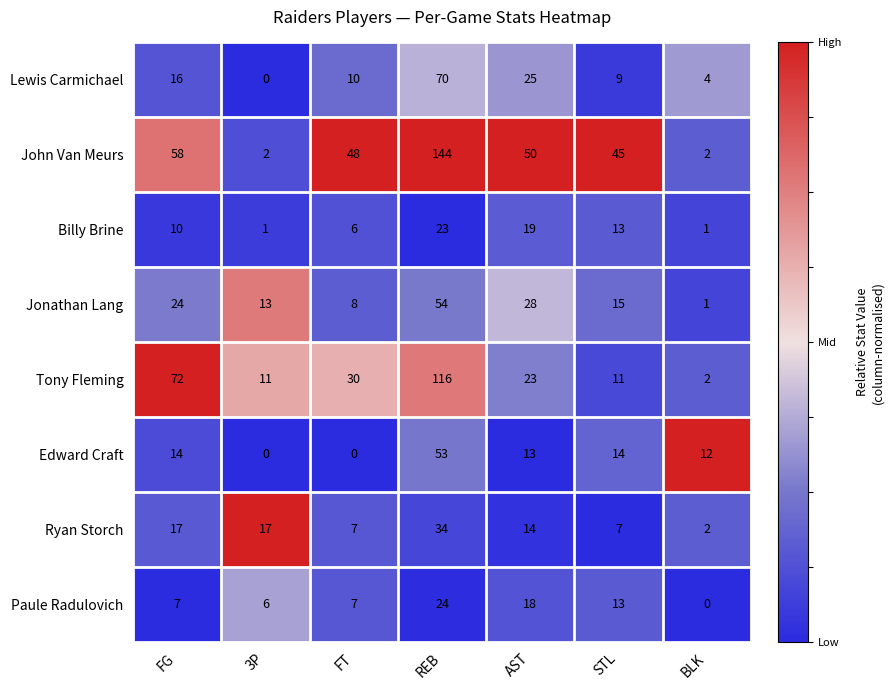

The value of Lewis Carmichael at 3P is 0. True or false?

True